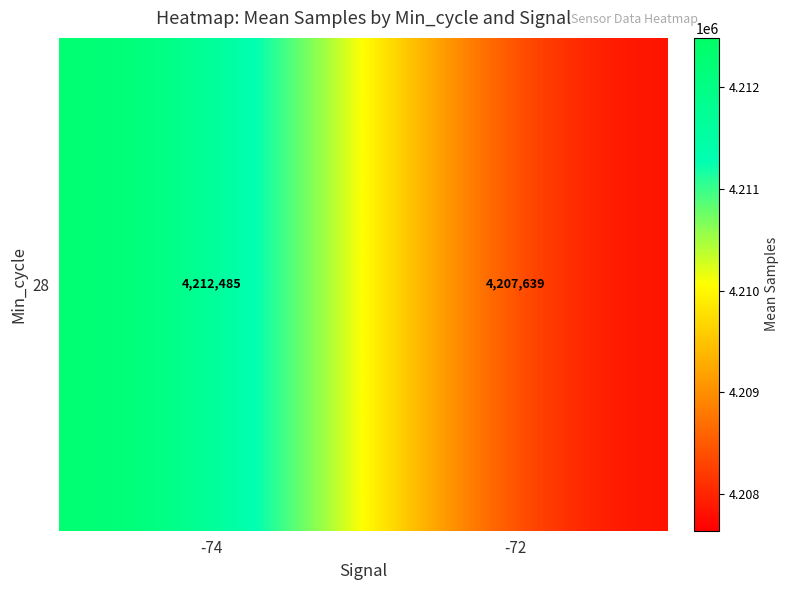

List the labels in order of value, largest first.

-74, -72